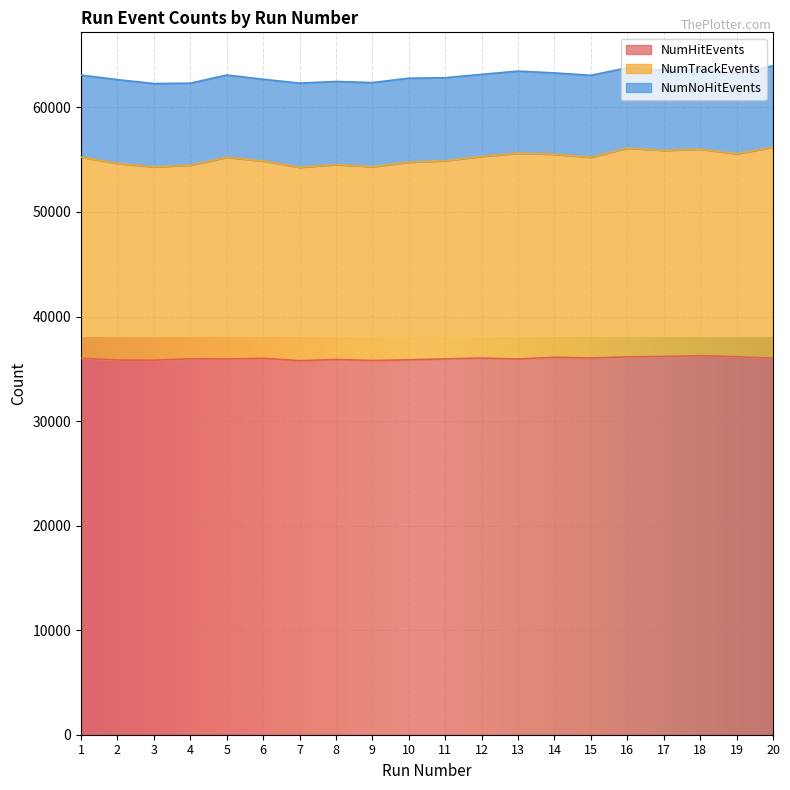

What is the difference between the NumHitEvents values at 10 and 12?

171